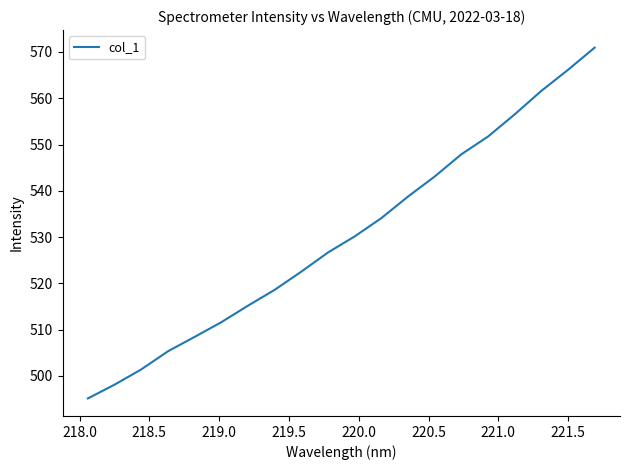

What is the smallest value displayed?

495.1